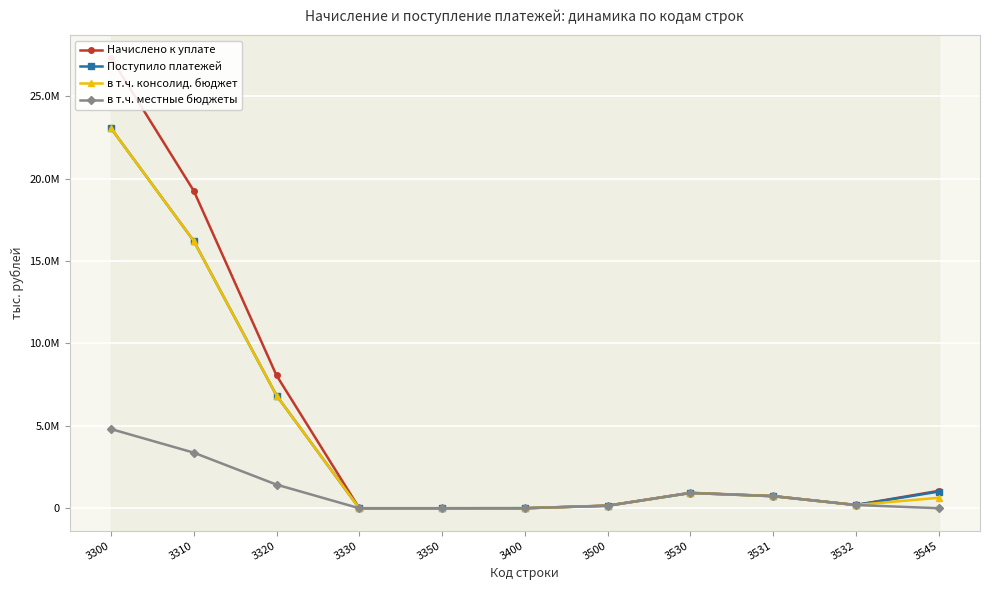

True or false: Начислено к уплате has more than 2 points higher than both neighbors.

False